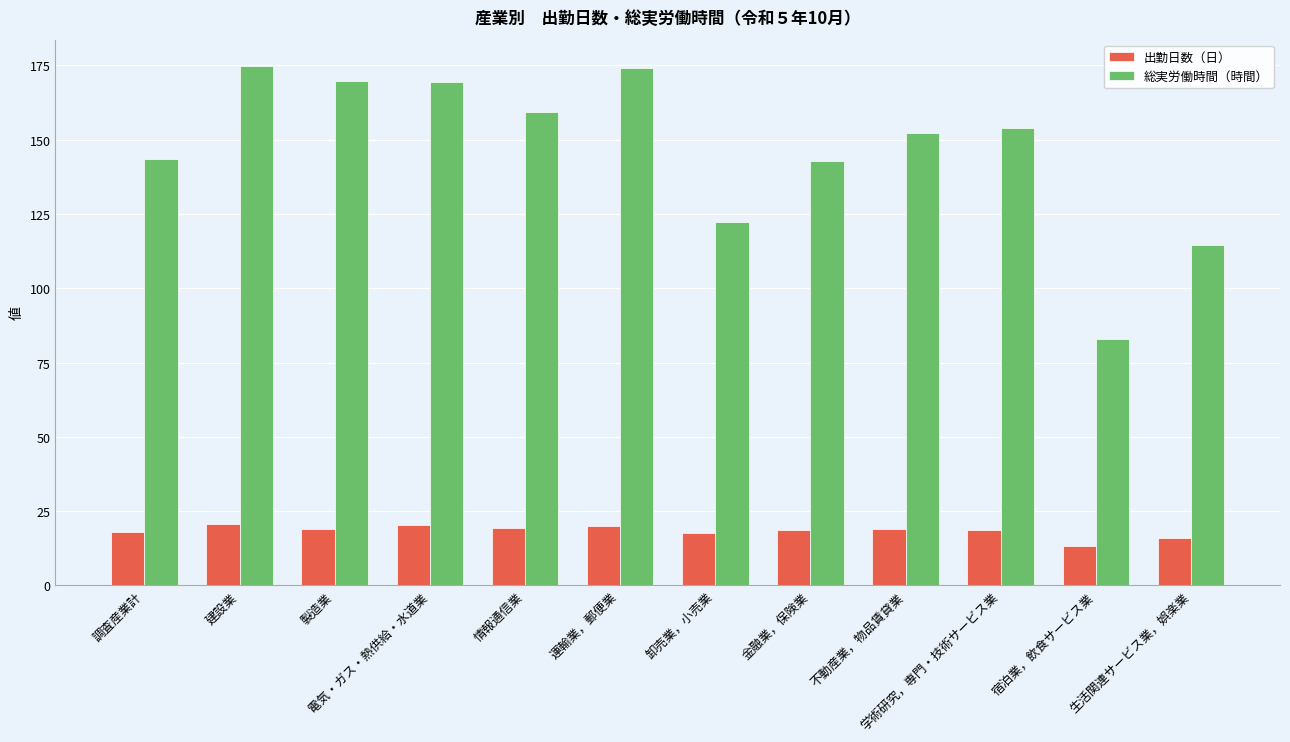

Rank the series by their maximum value, from lowest to highest.

出勤日数（日）, 総実労働時間（時間）